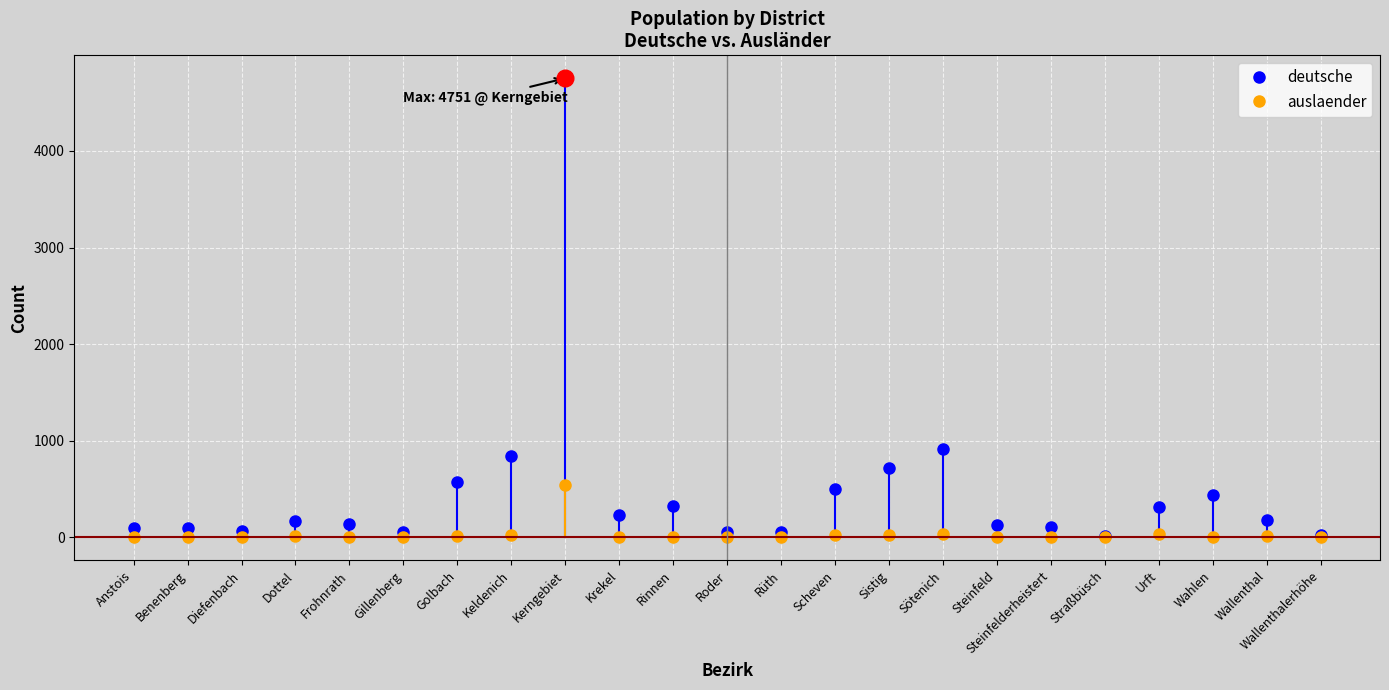

What is the label of the 1st point from the left?

Anstois